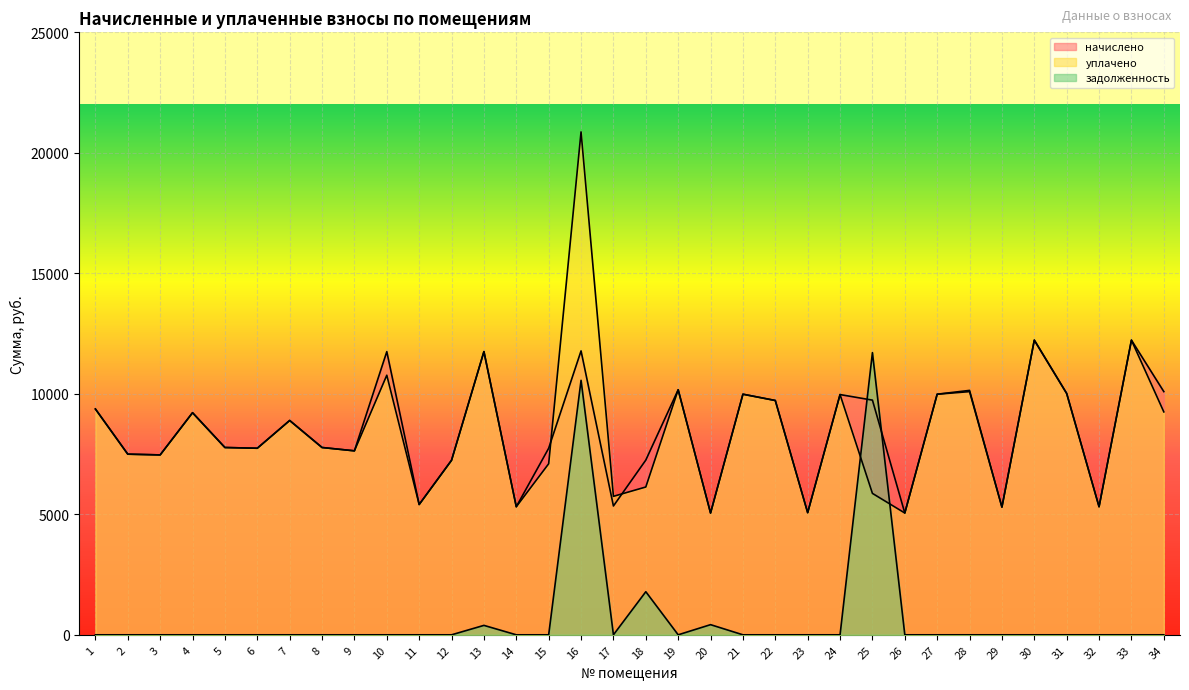

How many interior local peaks does the уплачено series have?

11